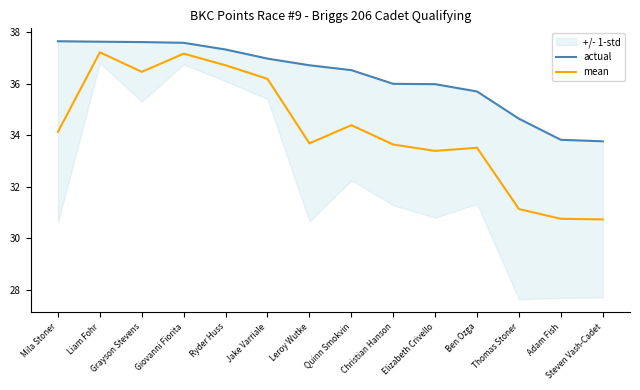

The mean series shows 33.6 at Christian Hanson. True or false?

True